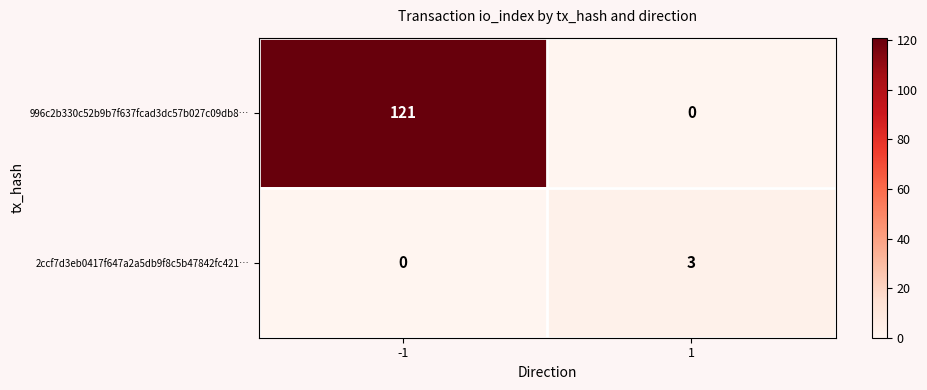

Between -1 and 1, which series saw the biggest shift?

996c2b330c52b9b7f637fcad3dc57b027c09db8…